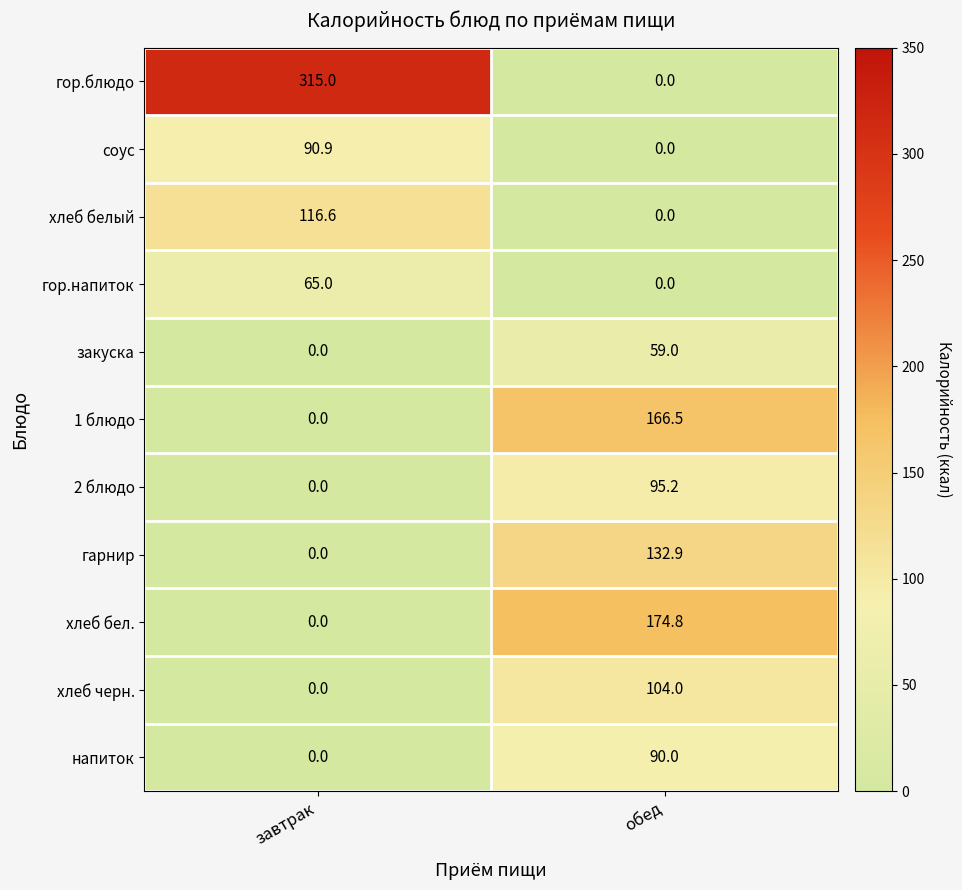

Rank the series by their maximum value, from highest to lowest.

гор.блюдо, хлеб бел., 1 блюдо, гарнир, хлеб белый, хлеб черн., 2 блюдо, соус, напиток, гор.напиток, закуска